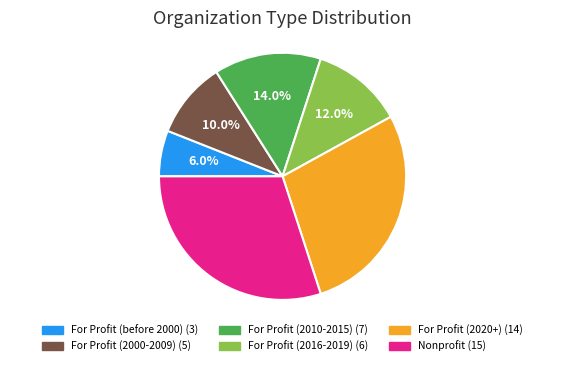

To the nearest percent, what is the average slice percentage?

17%